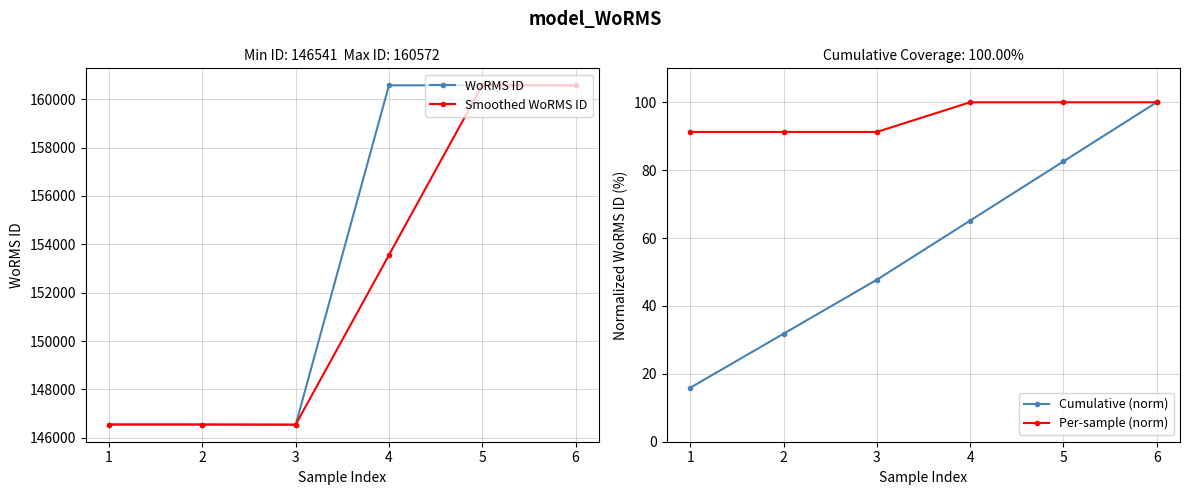

True or false: Per-sample (norm) has more than 0 points higher than both neighbors.

False